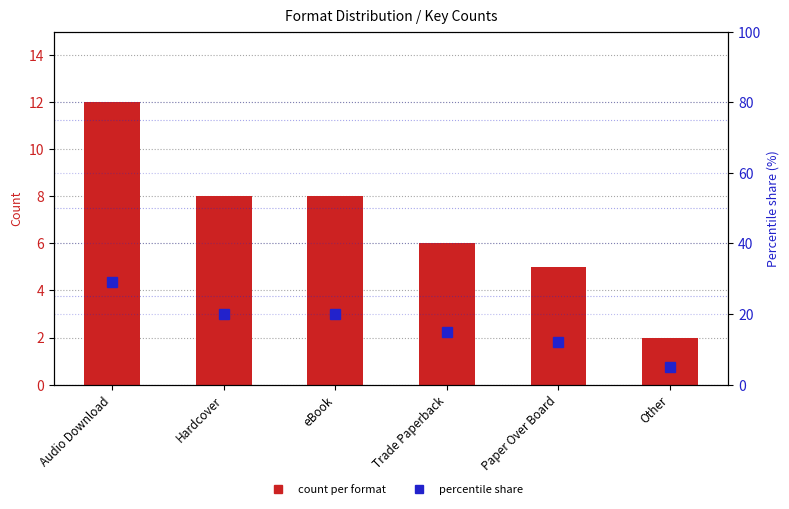

Where does the Count per Format series first go above 8?

Audio Download